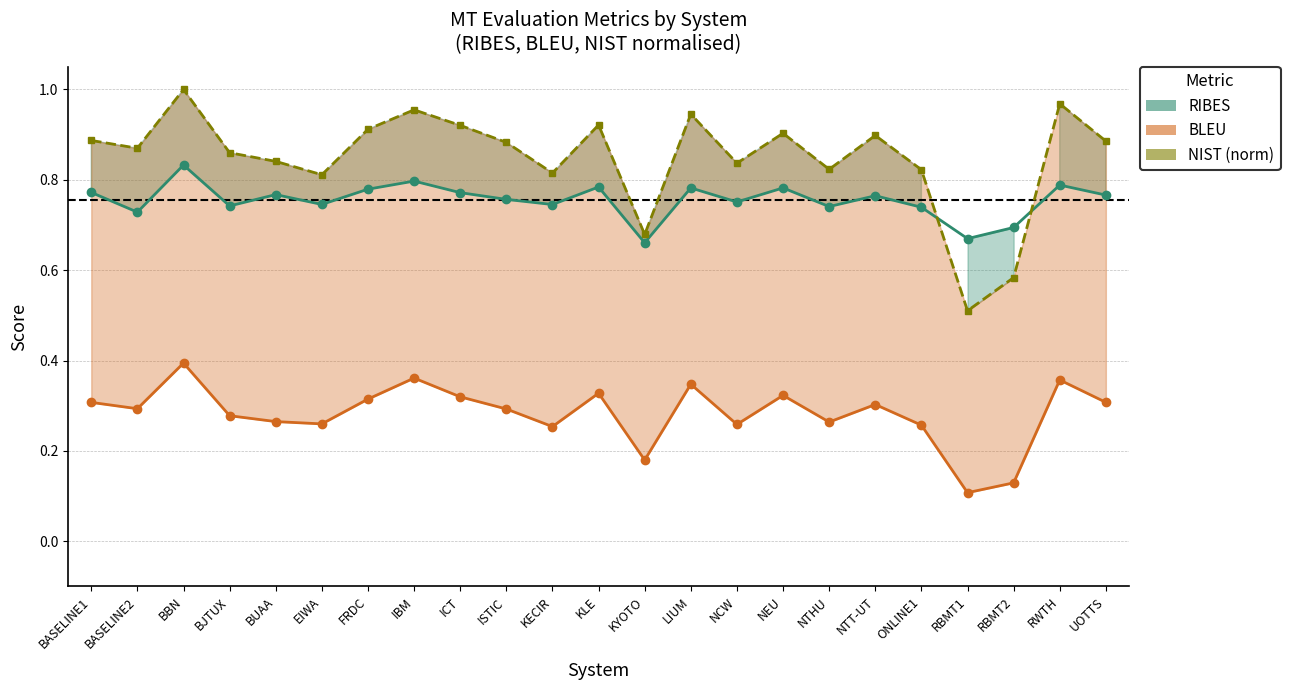

At which label is NIST (normalised) closest to 0?

RBMT1